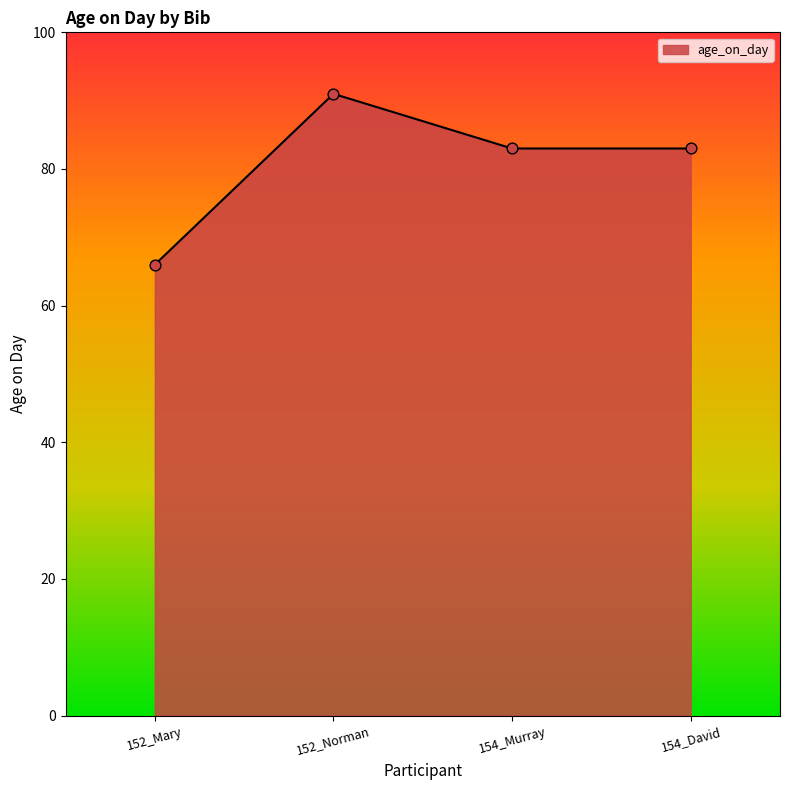

What is the change in value from 152_Norman to 154_David?

-8